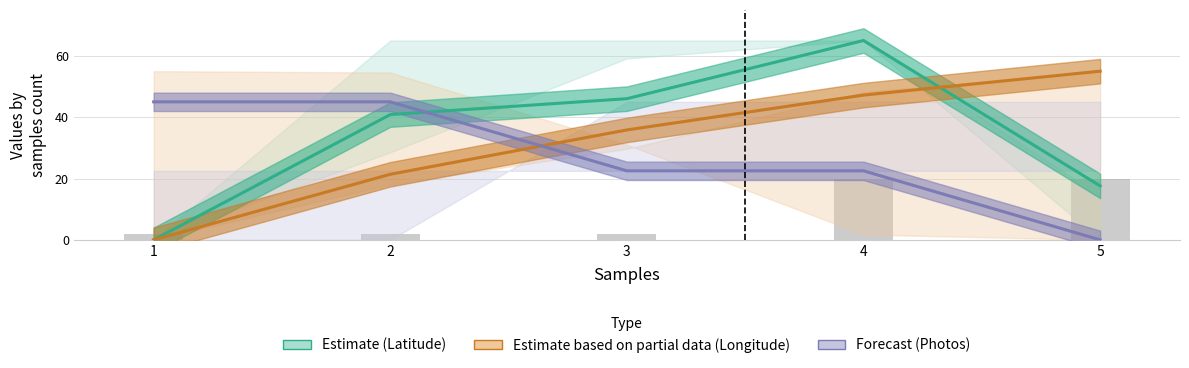

What is the value of the Longitude (Partial data) bar at the 5th from the left?

55.0